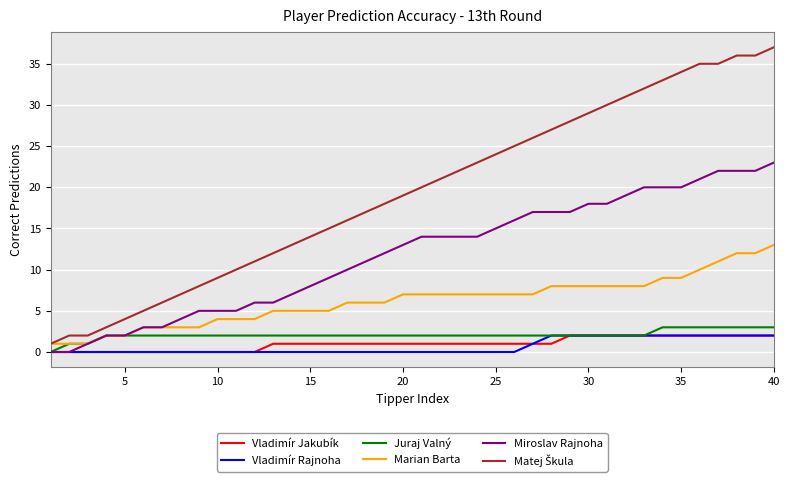

What is the maximum value for Miroslav Rajnoha?

23